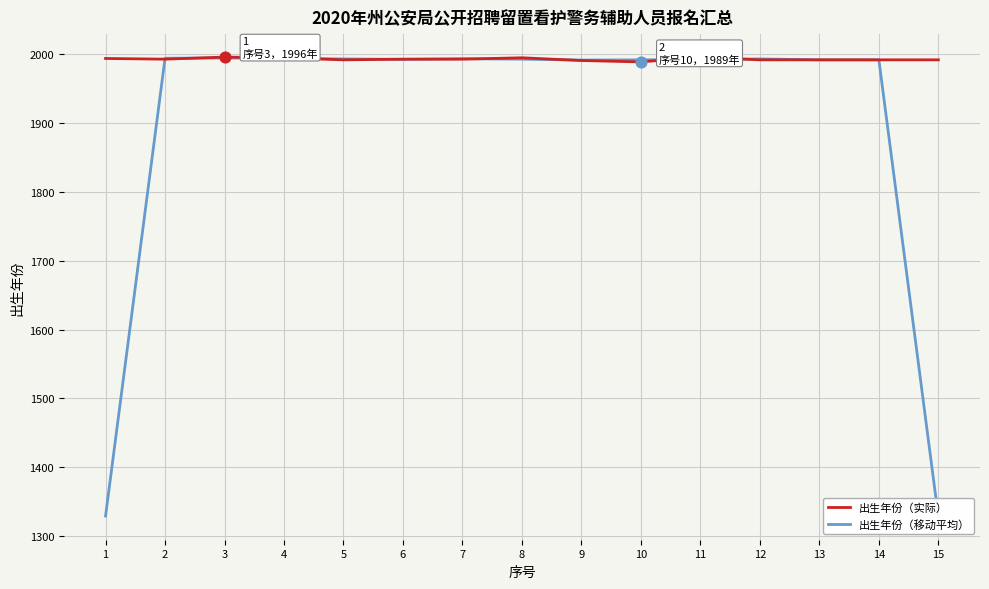

What is the total value across all series at 3?

3990.7